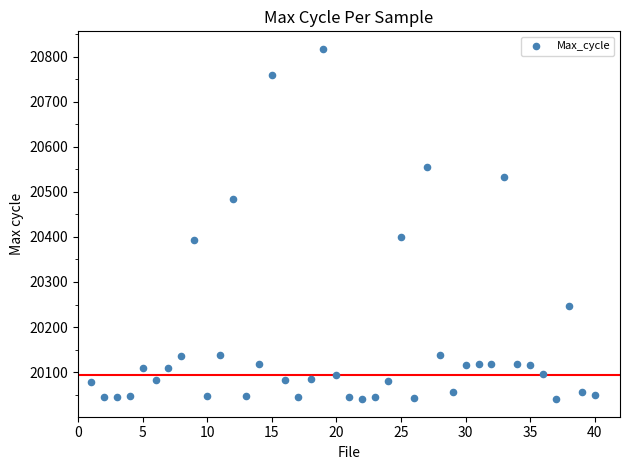

What is the range of X values (max minus min)?

39